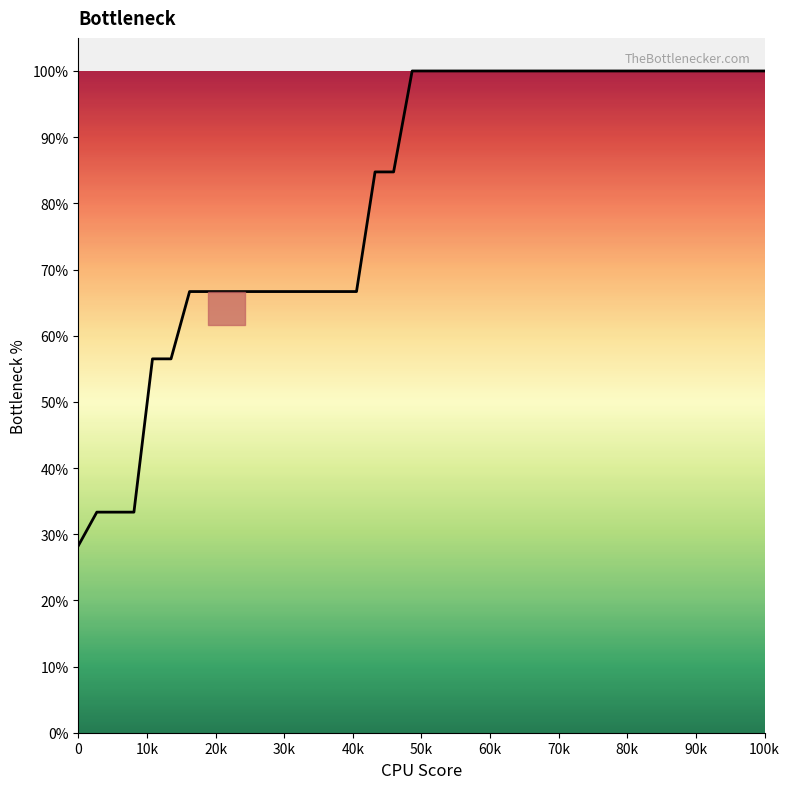

What is the difference between the maximum and minimum values?

71.8